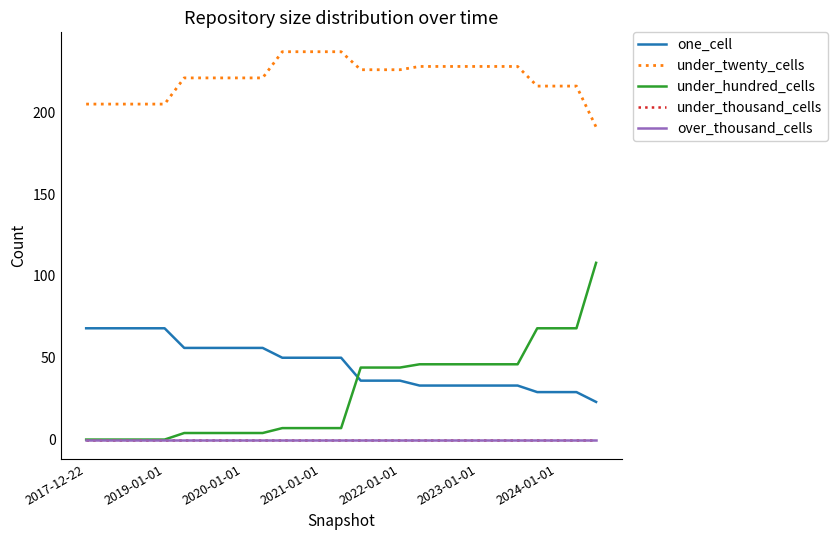

At how many categories does at least one series exceed 211?

21